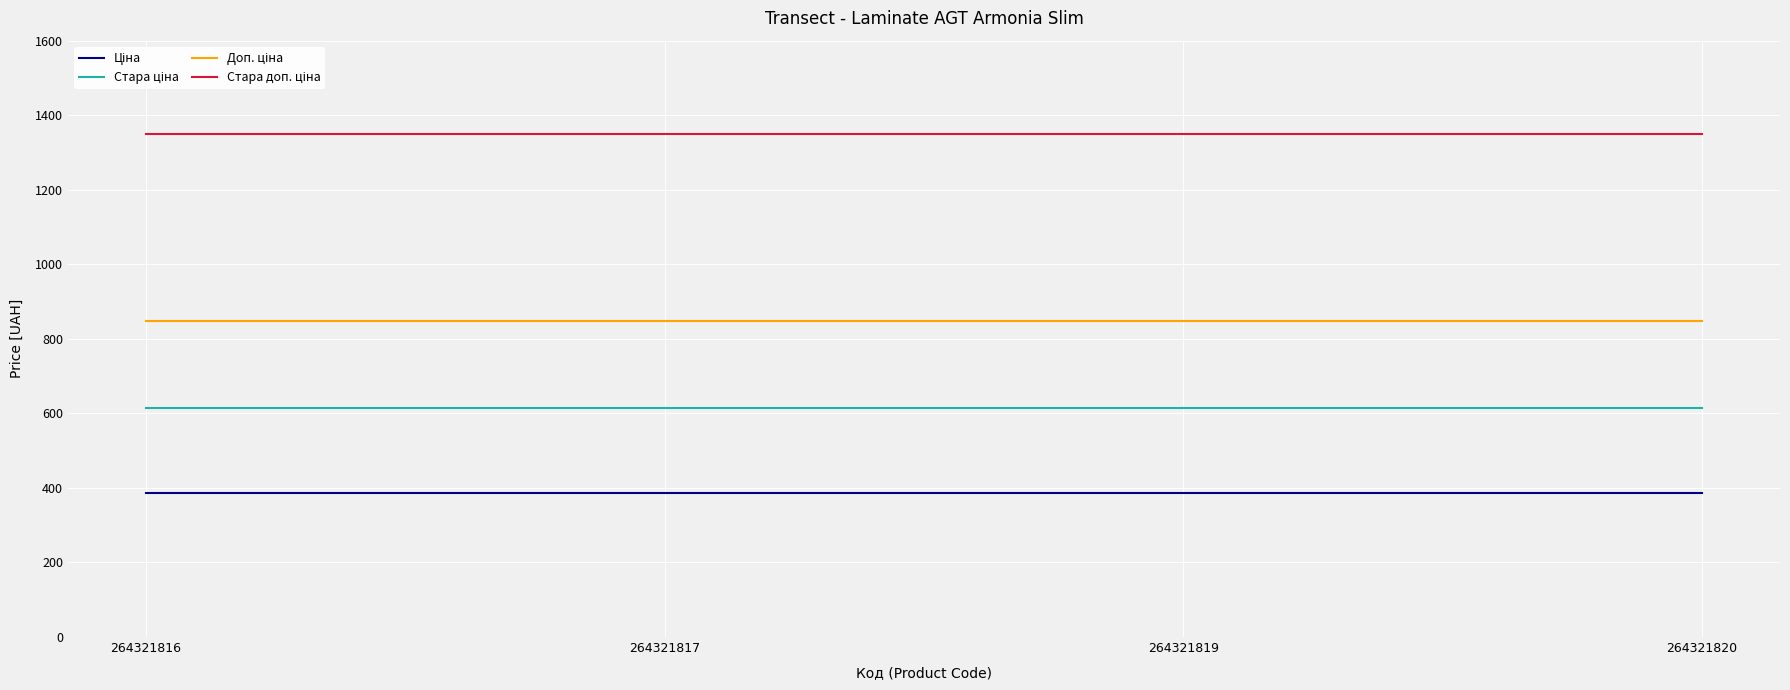

What is the maximum value shown in the chart?

1349.8